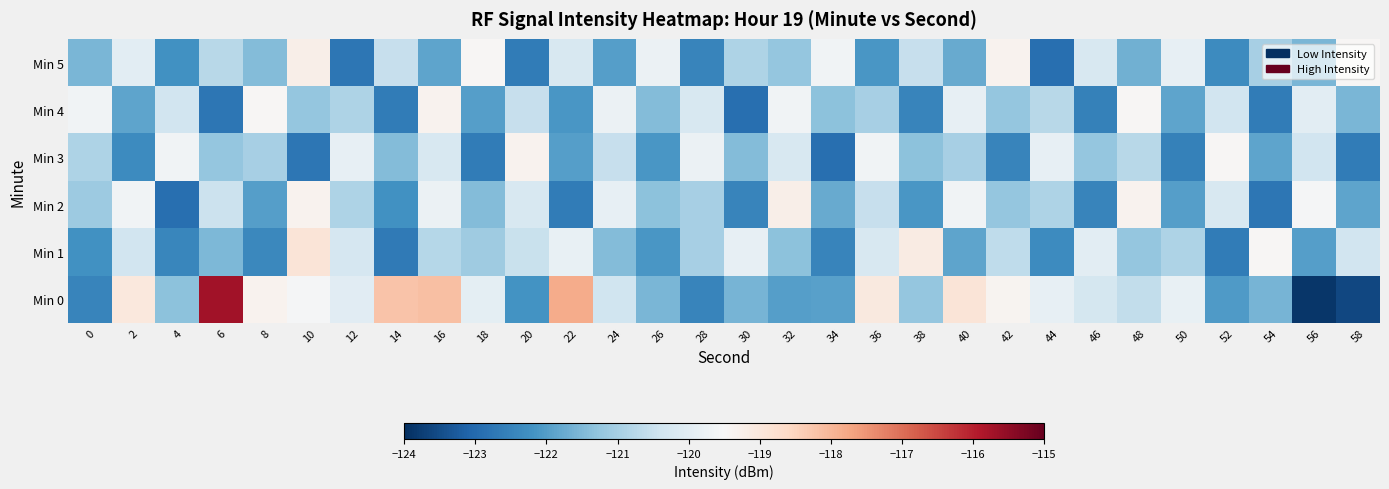

Reading right to left, what are all the values shown in this chart?

Min 0: 58=-123.6	56=-123.9	54=-121.6	52=-122.0	50=-119.8	48=-120.6	46=-120.3	44=-119.9	42=-119.4	40=-118.9	38=-121.3	36=-119.1	34=-121.9	32=-122.0	30=-121.6	28=-122.5	26=-121.6	24=-120.4	22=-117.8	20=-122.2	18=-120.0	16=-118.2	14=-118.2	12=-120.0	10=-119.6	8=-119.3	6=-115.7	4=-121.3	2=-119.0	0=-122.5
Min 1: 58=-120.3	56=-122.0	54=-119.5	52=-122.7	50=-120.9	48=-121.2	46=-120.0	44=-122.3	42=-120.7	40=-121.9	38=-119.1	36=-120.2	34=-122.5	32=-121.3	30=-119.9	28=-121.0	26=-122.1	24=-121.5	22=-119.8	20=-120.5	18=-121.1	16=-120.8	14=-122.7	12=-120.3	10=-118.9	8=-122.4	6=-121.5	4=-122.4	2=-120.4	0=-122.2
Min 2: 58=-121.9	56=-119.5	54=-122.8	52=-120.2	50=-122.0	48=-119.3	46=-122.5	44=-120.9	42=-121.2	40=-119.7	38=-122.1	36=-120.5	34=-121.8	32=-119.2	30=-122.5	28=-121.0	26=-121.3	24=-119.9	22=-122.7	20=-120.2	18=-121.5	16=-119.8	14=-122.2	12=-120.9	10=-119.3	8=-122.0	6=-120.5	4=-122.9	2=-119.7	0=-121.1
Min 3: 58=-122.7	56=-120.3	54=-121.9	52=-119.5	50=-122.5	48=-120.8	46=-121.2	44=-119.9	42=-122.5	40=-121.0	38=-121.3	36=-119.7	34=-122.9	32=-120.2	30=-121.5	28=-119.8	26=-122.1	24=-120.5	22=-122.0	20=-119.3	18=-122.7	16=-120.2	14=-121.5	12=-119.9	10=-122.8	8=-121.0	6=-121.2	4=-119.7	2=-122.3	0=-120.9
Min 4: 58=-121.5	56=-120.0	54=-122.7	52=-120.3	50=-121.9	48=-119.5	46=-122.5	44=-120.8	42=-121.2	40=-119.9	38=-122.5	36=-121.0	34=-121.3	32=-119.7	30=-122.9	28=-120.2	26=-121.5	24=-119.8	22=-122.1	20=-120.5	18=-122.0	16=-119.3	14=-122.7	12=-120.9	10=-121.2	8=-119.5	6=-122.8	4=-120.3	2=-121.9	0=-119.7
Min 5: 58=-119.5	56=-121.5	54=-121.0	52=-122.3	50=-119.9	48=-121.7	46=-120.2	44=-122.9	42=-119.3	40=-121.8	38=-120.5	36=-122.1	34=-119.7	32=-121.2	30=-120.9	28=-122.5	26=-119.8	24=-122.0	22=-120.2	20=-122.7	18=-119.5	16=-121.9	14=-120.5	12=-122.8	10=-119.2	8=-121.5	6=-120.8	4=-122.2	2=-120.0	0=-121.5